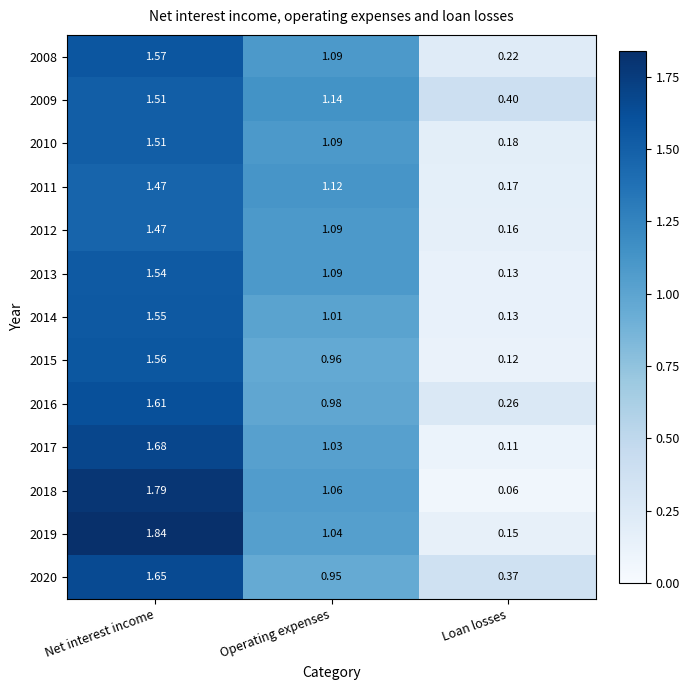

At which label does 2013 reach its minimum?

Loan losses